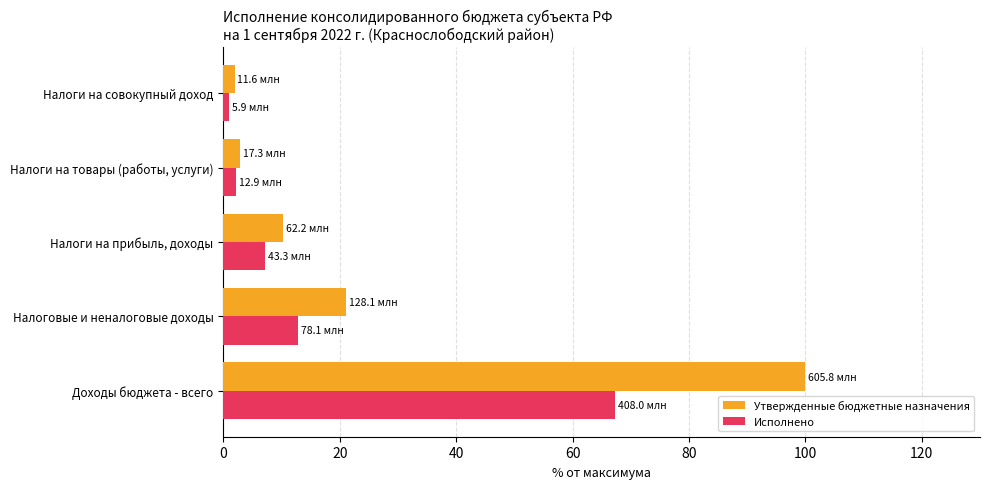

At which label does Утвержденные бюджетные назначения reach its peak?

Доходы бюджета - всего